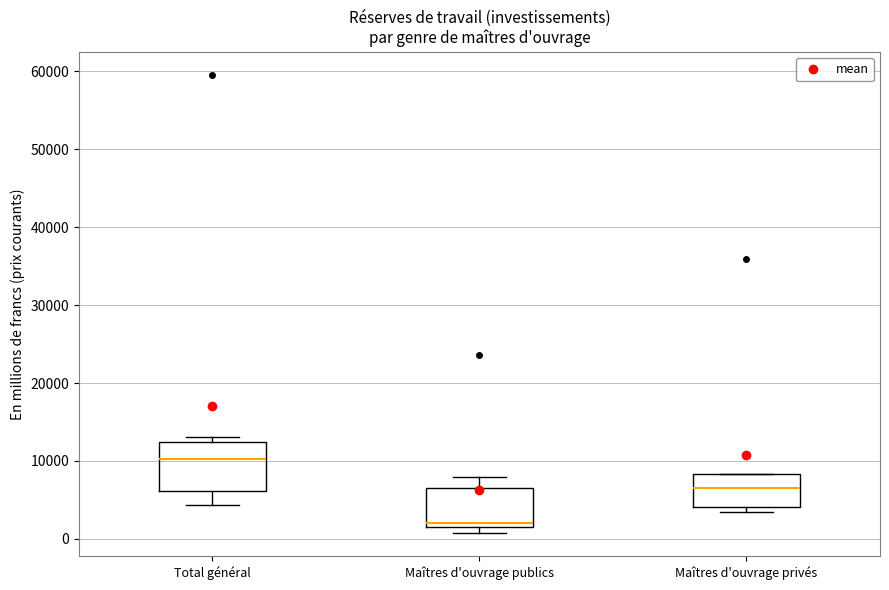

Where is the lower edge of the box for Maîtres d'ouvrage publics on the y-axis? The values are not printed on the chart, so give them approximately, as read against the axis.

2000